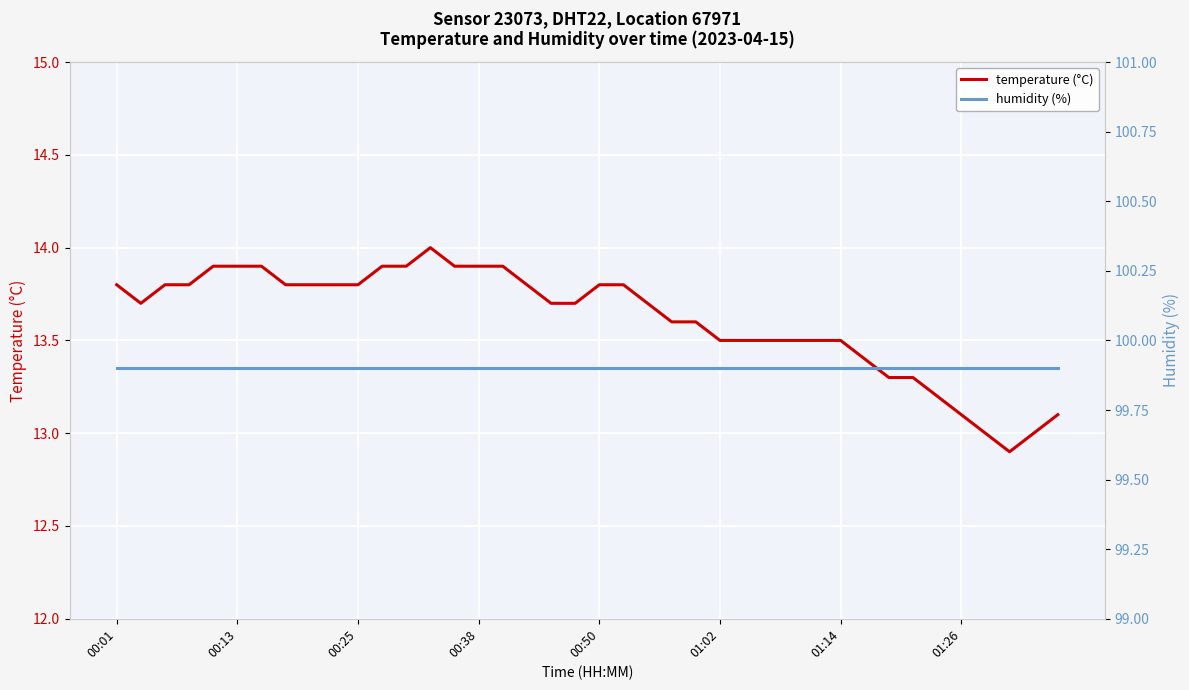

How many values in the temperature (°C) series are below 13?

1